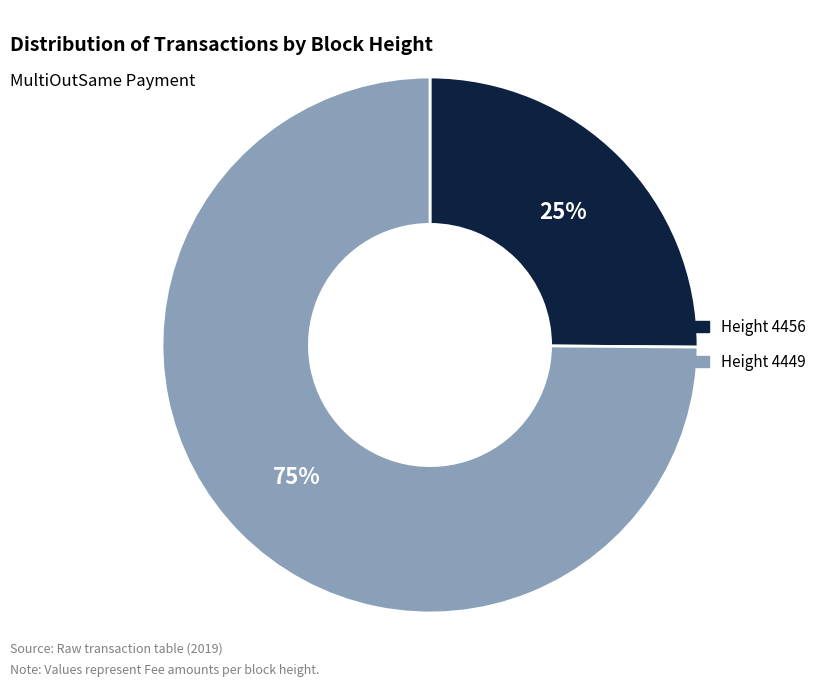

Does any single category account for the majority?

Yes